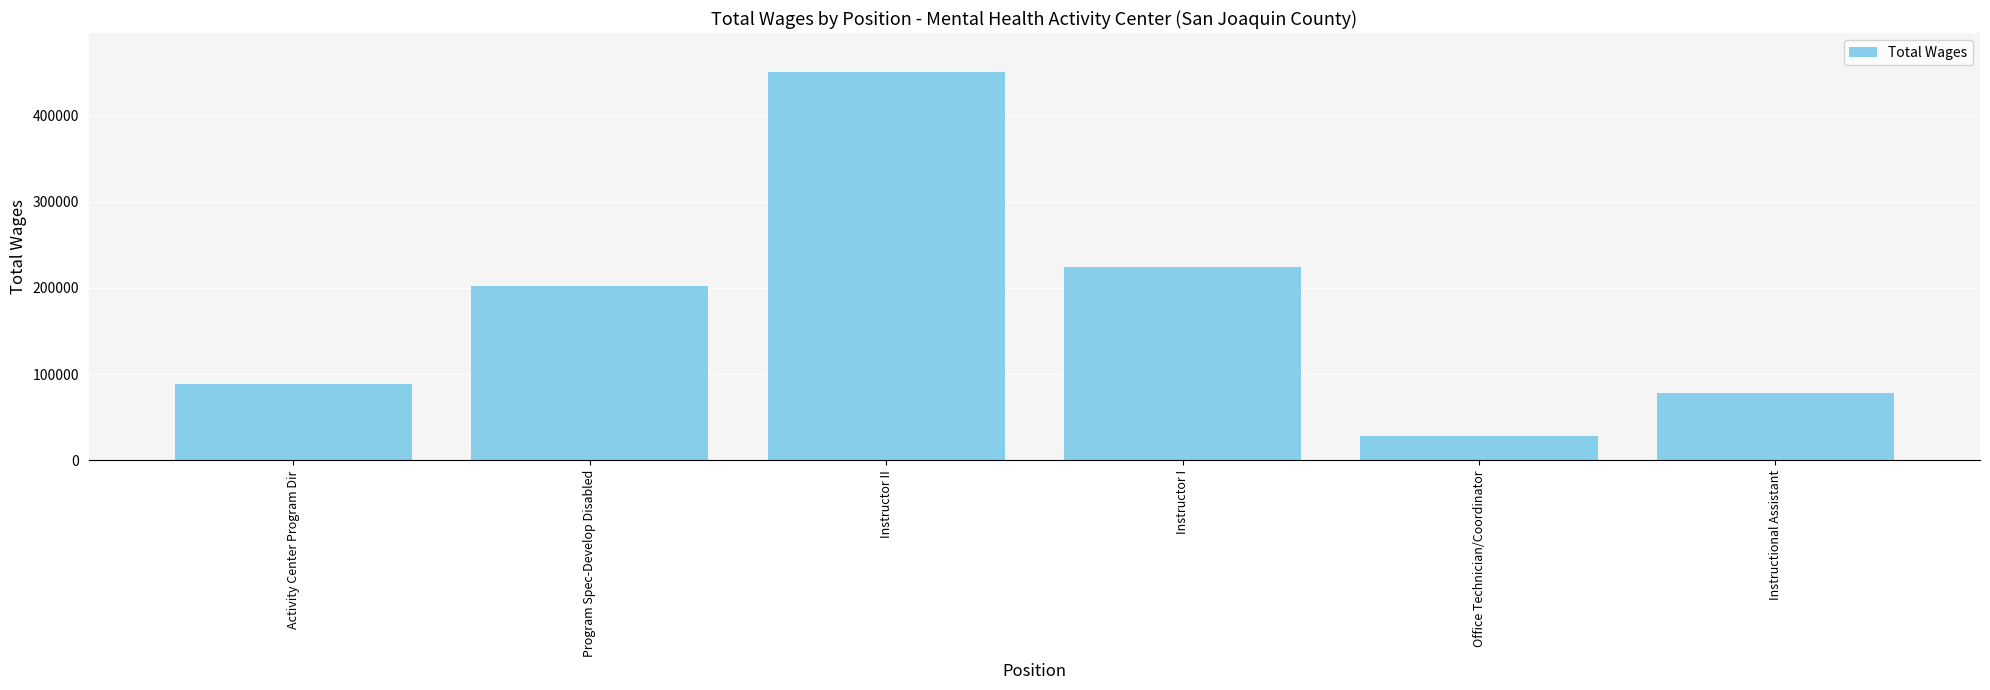

Which category has the lowest value across all series?

Office Technician/Coordinator